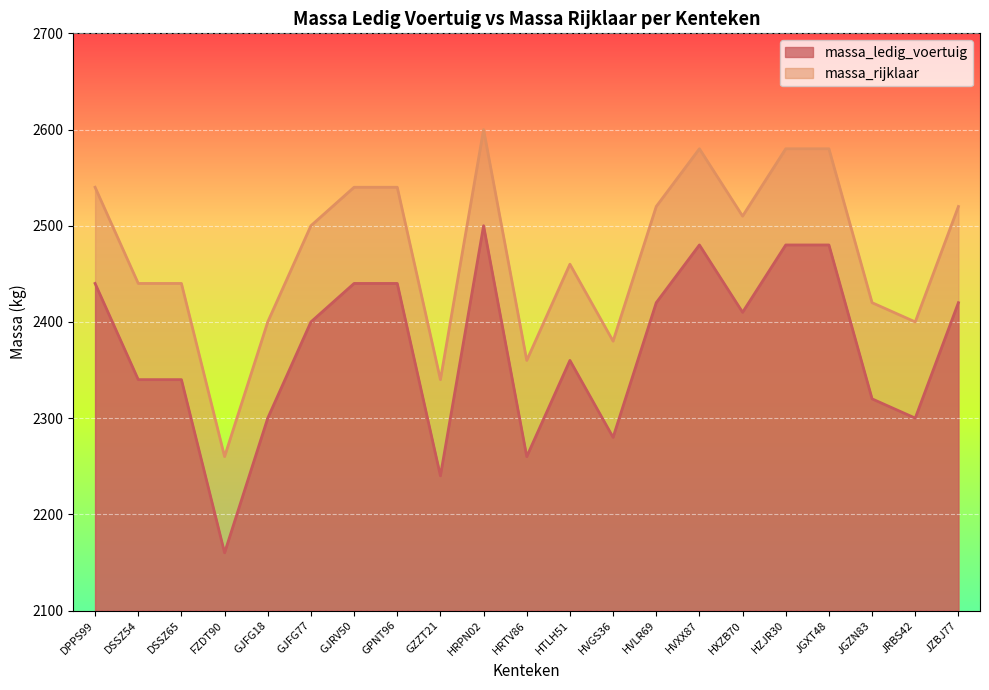

Where does the massa_rijklaar series first go above 2500?

DPPS99